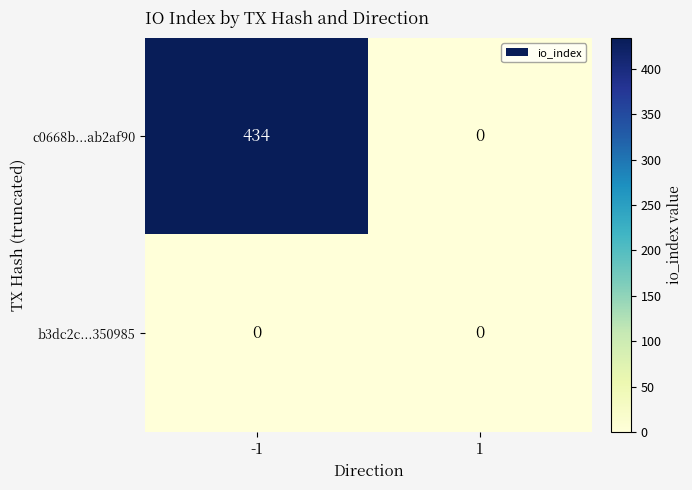

What is the average value of the c0668b...ab2af90 series?

217